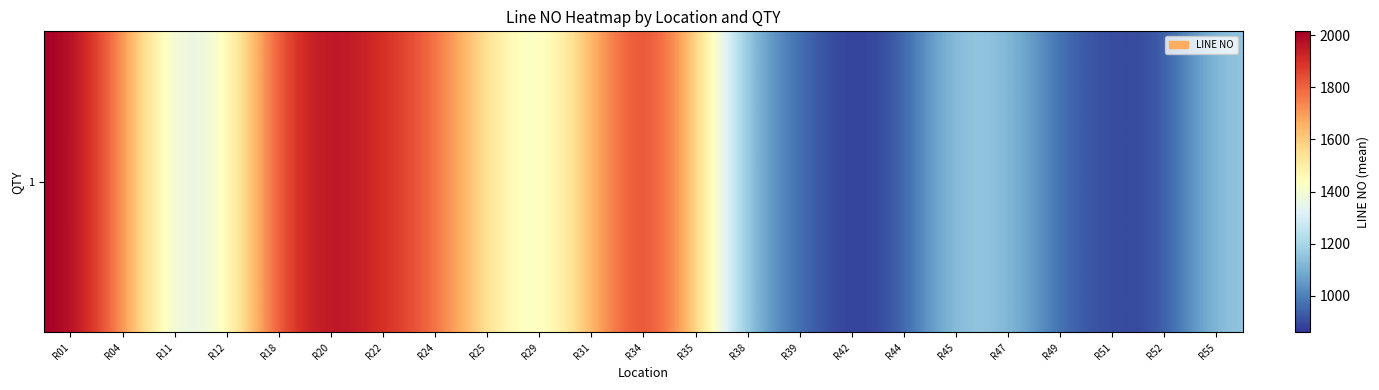

At which label is the value closest to 1436?

R12